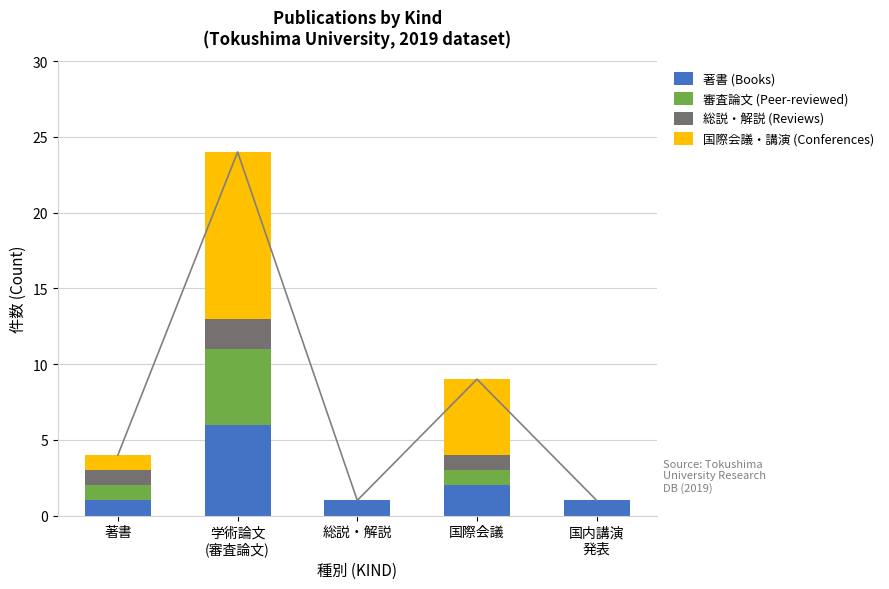

Reading left to right, extract all data points from this chart.

著書 (Books): 1	6	1	2	1
審査論文 (Peer-reviewed): 1	5	0	1	0
総説・解説 (Reviews): 1	2	0	1	0
国際会議・講演 (Conferences): 1	11	0	5	0